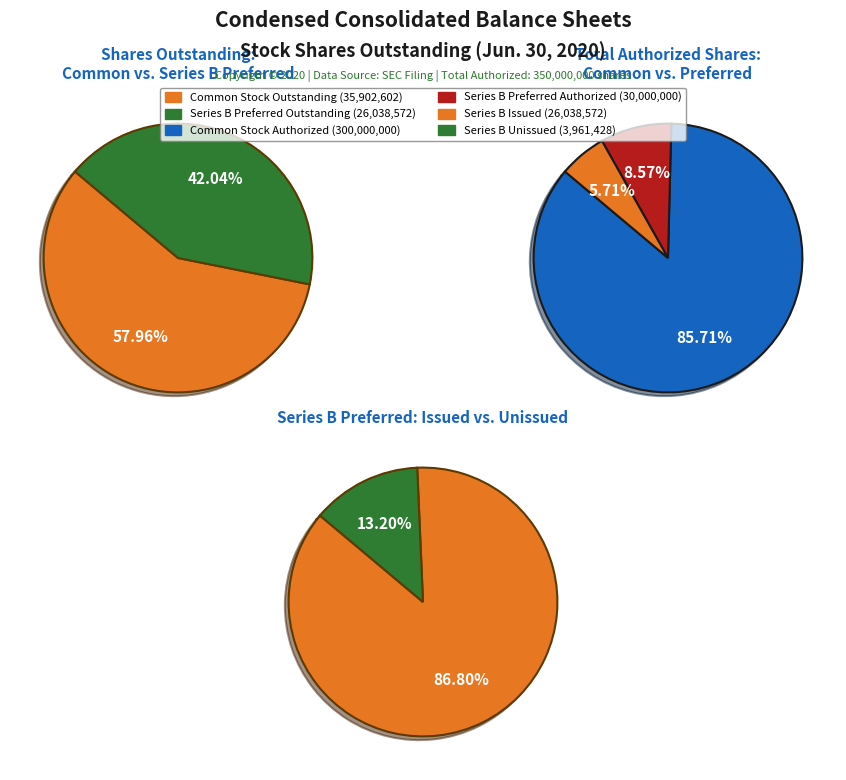

Which category has the biggest portion of the pie?

Common Stock Shares Outstanding